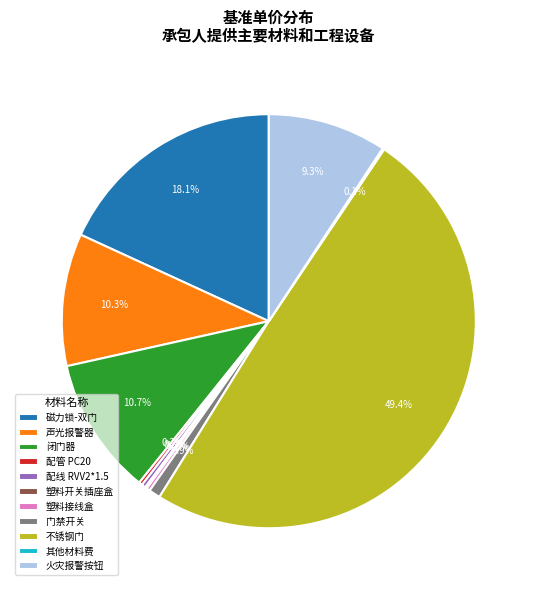

What percentage is the 门禁开关 slice, to the nearest percent?

1%